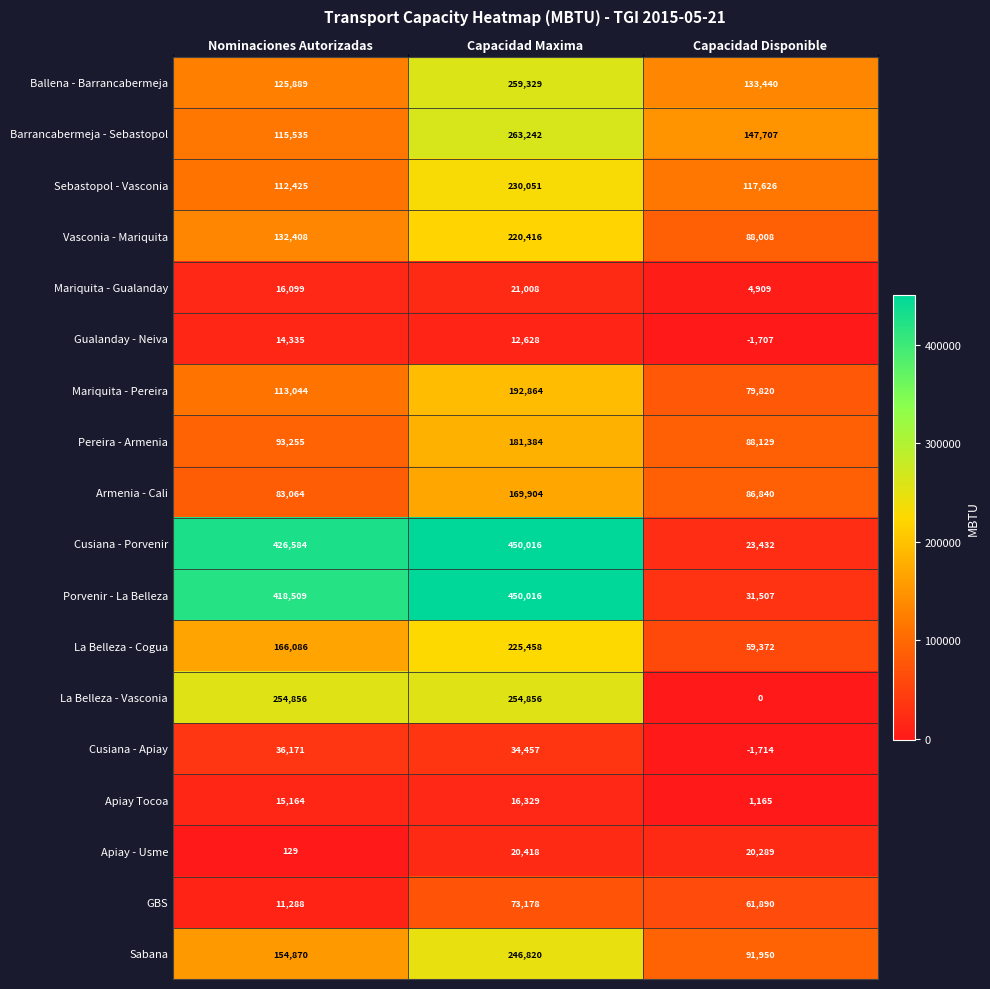

What is the greatest value displayed?

450016